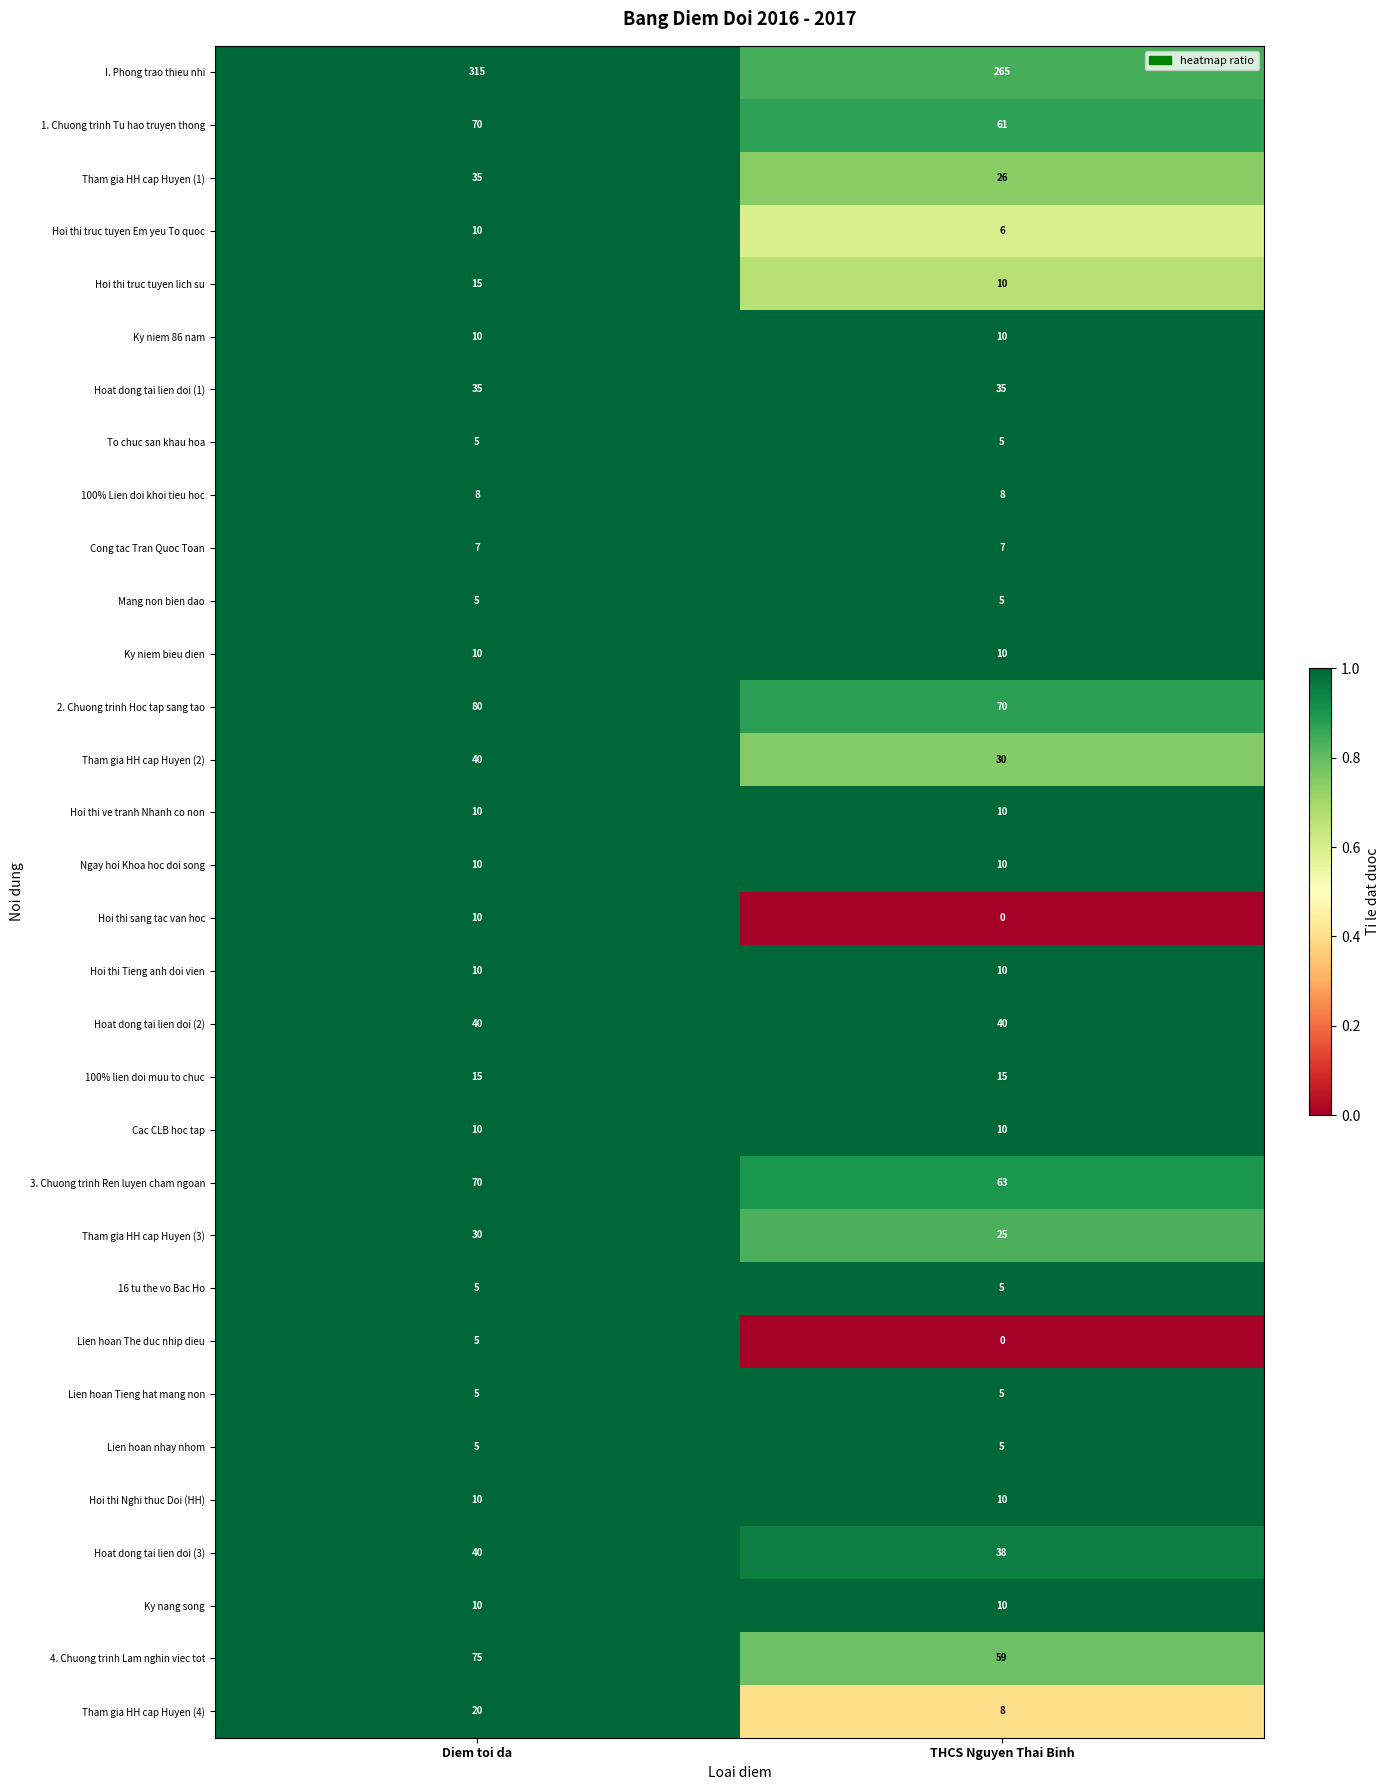

What is the total value across all series at Diem toi da?

1025